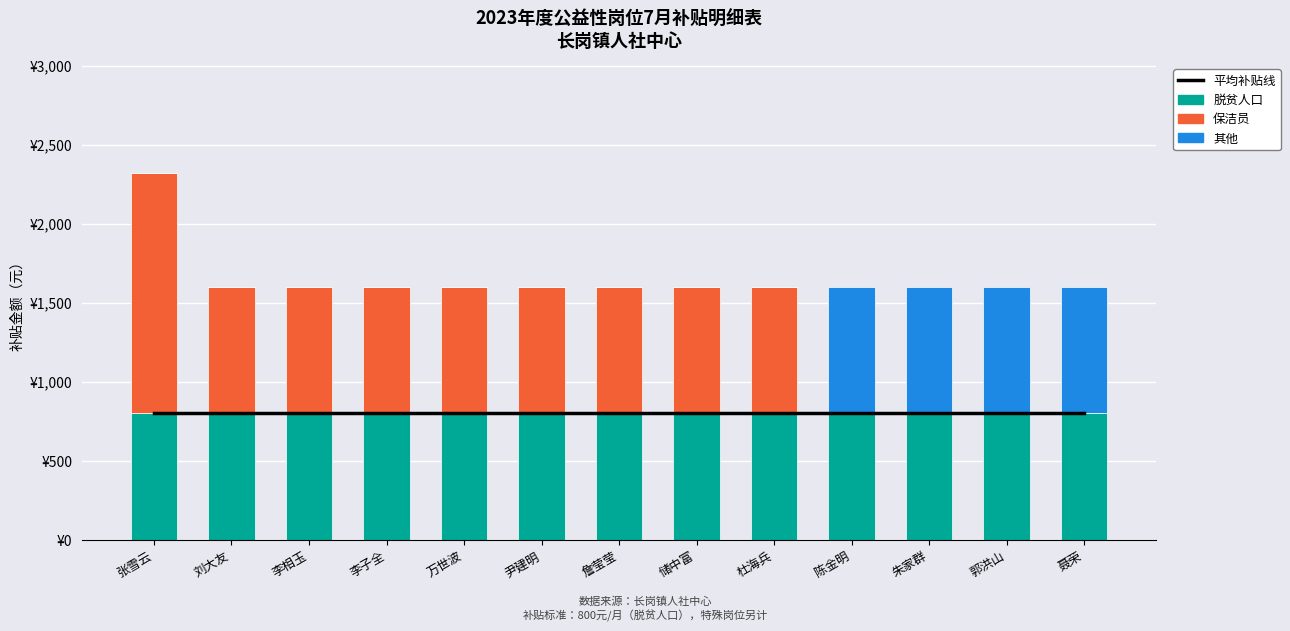

What is the approximate value of 平均补贴线 at 詹莹莹?

800